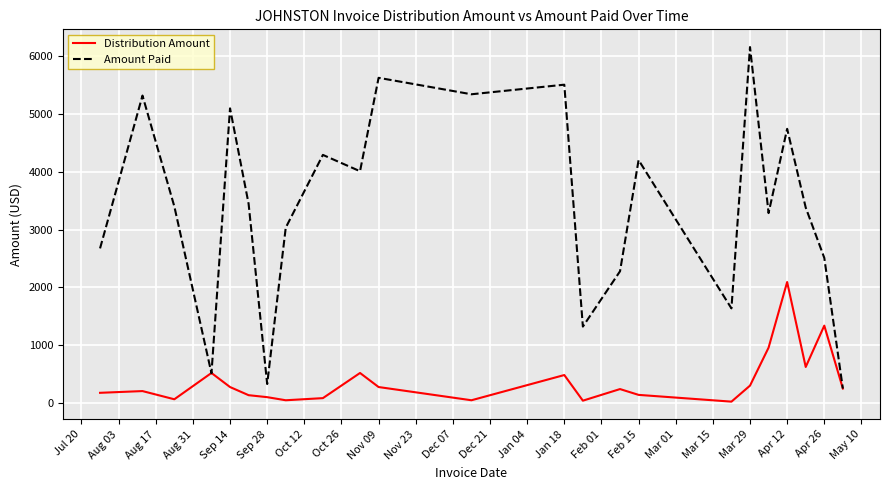

Rank the series by their maximum value, from highest to lowest.

Amount Paid, Distribution Amount